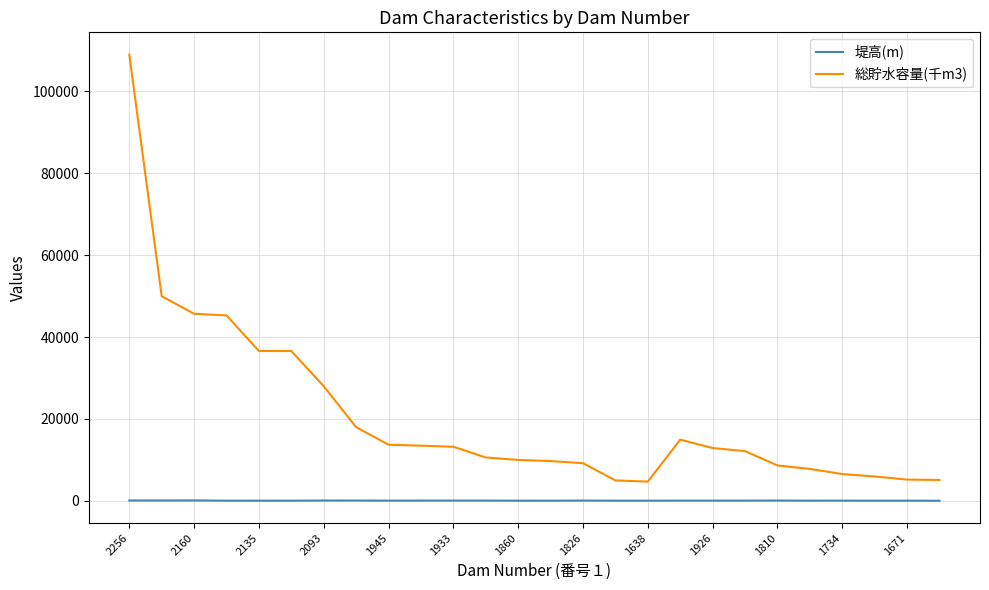

What is the difference between the maximum and minimum values in the 総貯水容量(千m3) series?

104300.0